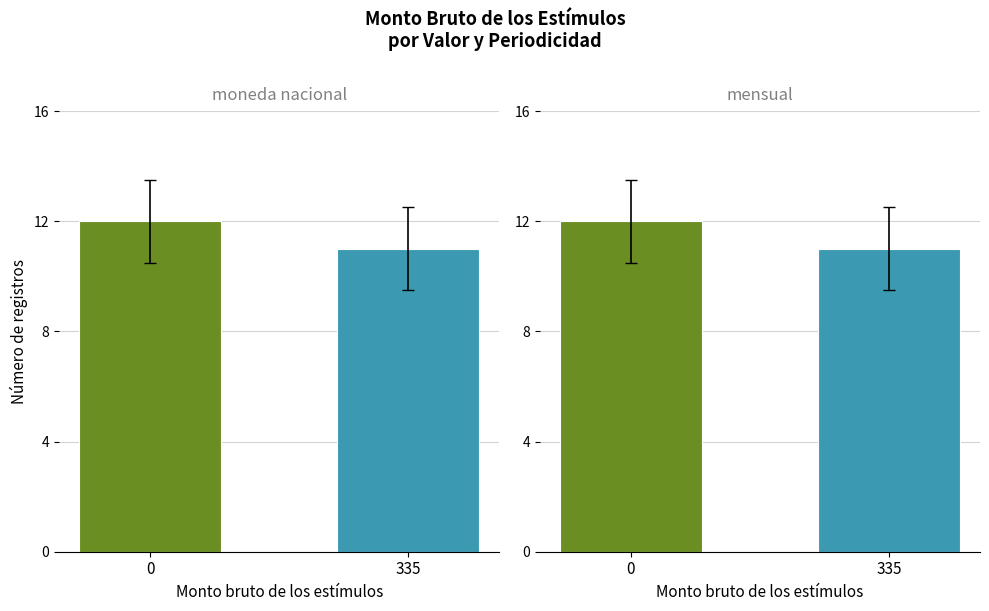

What is the maximum value shown in the chart?

12